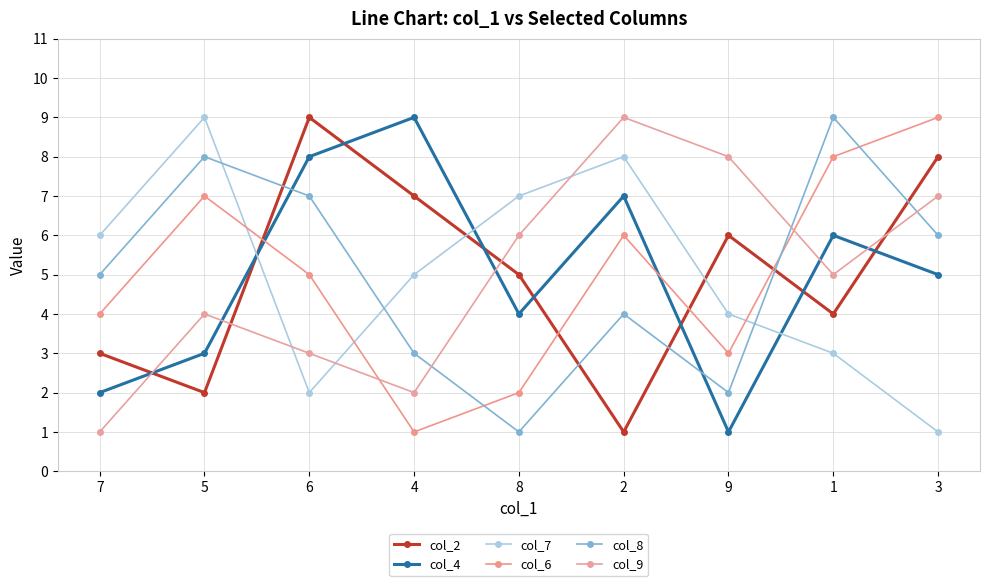

What is the difference between the second highest and second lowest values in the col_6 series?

6